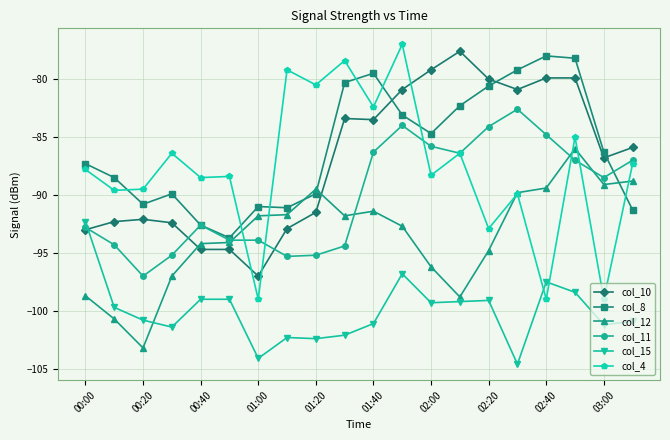

True or false: col_8 and col_15 intersect in this chart.

False